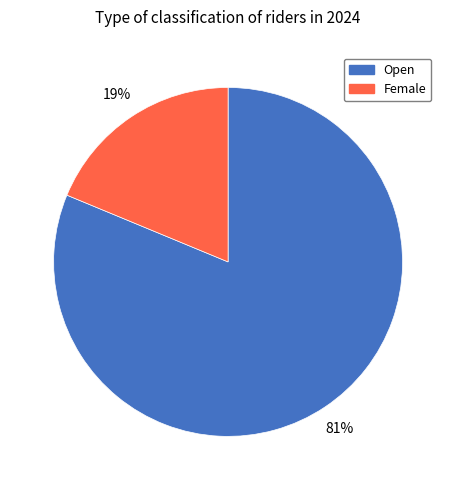

To the nearest percent, what is the average slice percentage?

50%